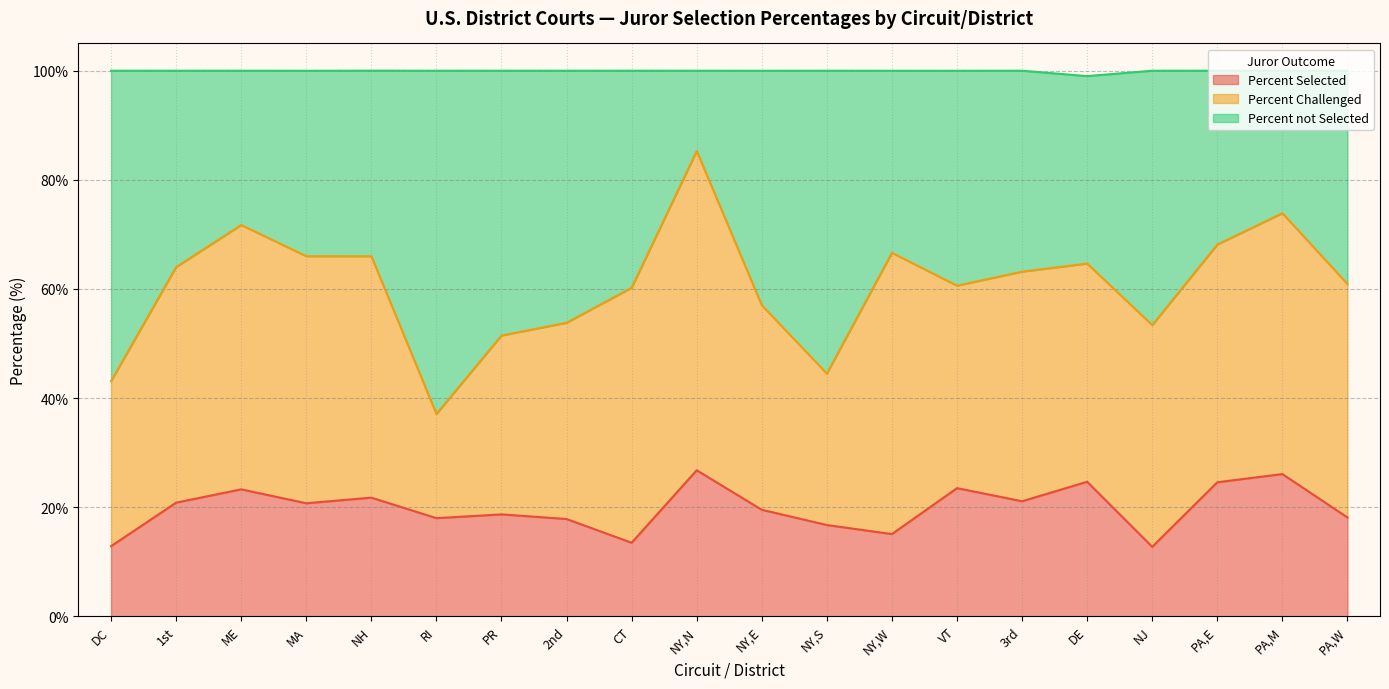

What is the minimum value for Percent Selected?

12.7